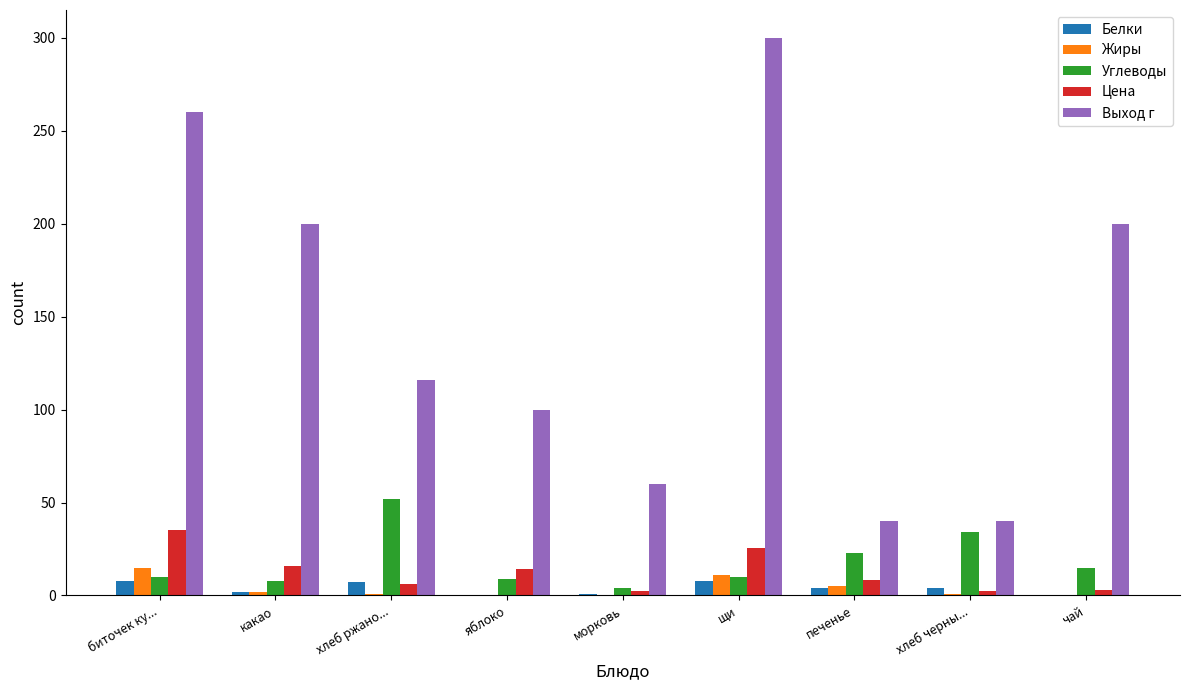

What is the sum of all Цена values?

112.9